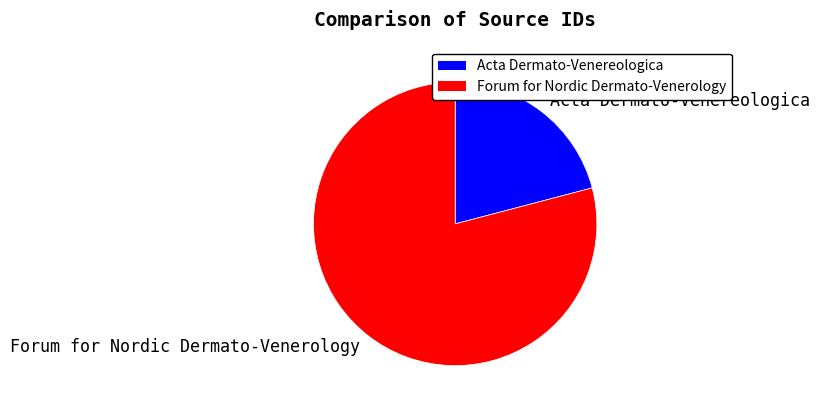

Is the sum of Acta Dermato-Venereologica and Forum for Nordic Dermato-Venerology greater than half?

Yes